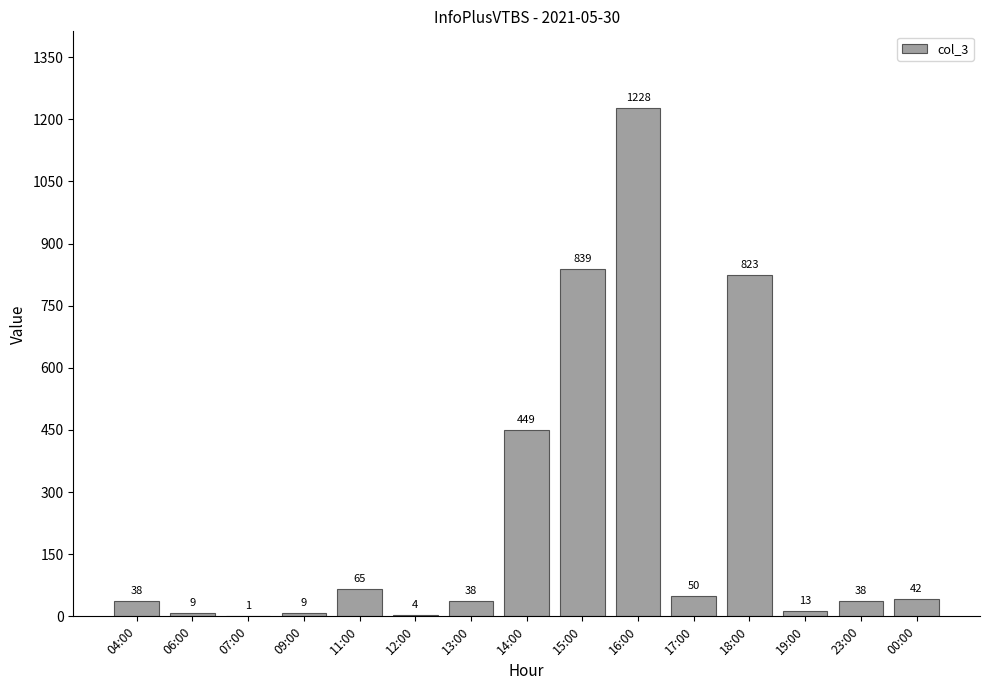

The value at 18:00 is 258. True or false?

False